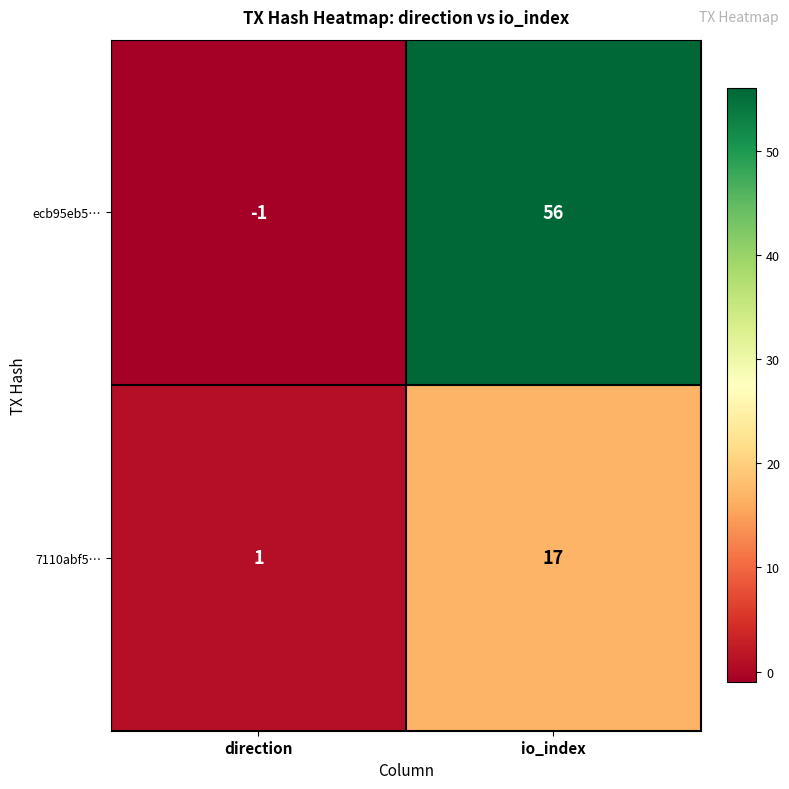

Reading left to right, list all the values displayed in this chart.

ecb95eb5…: direction=-1	io_index=56
7110abf5…: direction=1	io_index=17